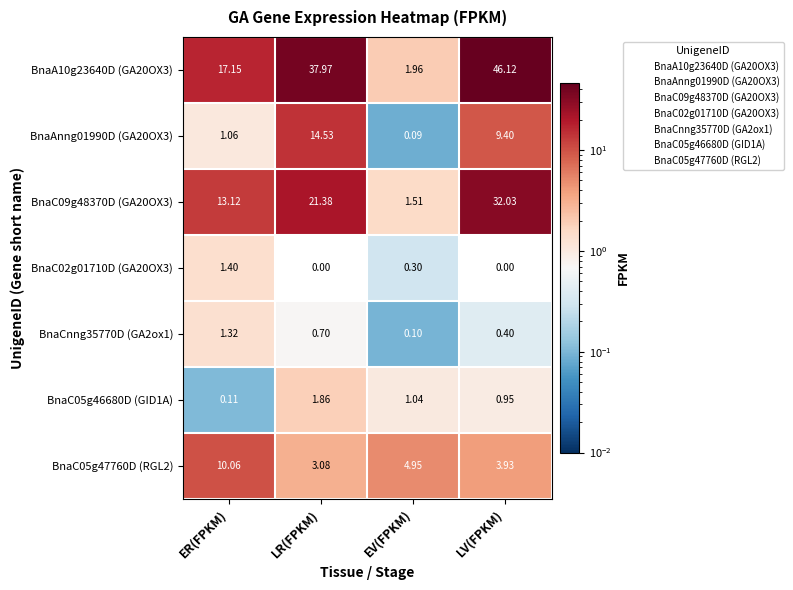

At which category is the sum across all series the highest?

LV(FPKM)